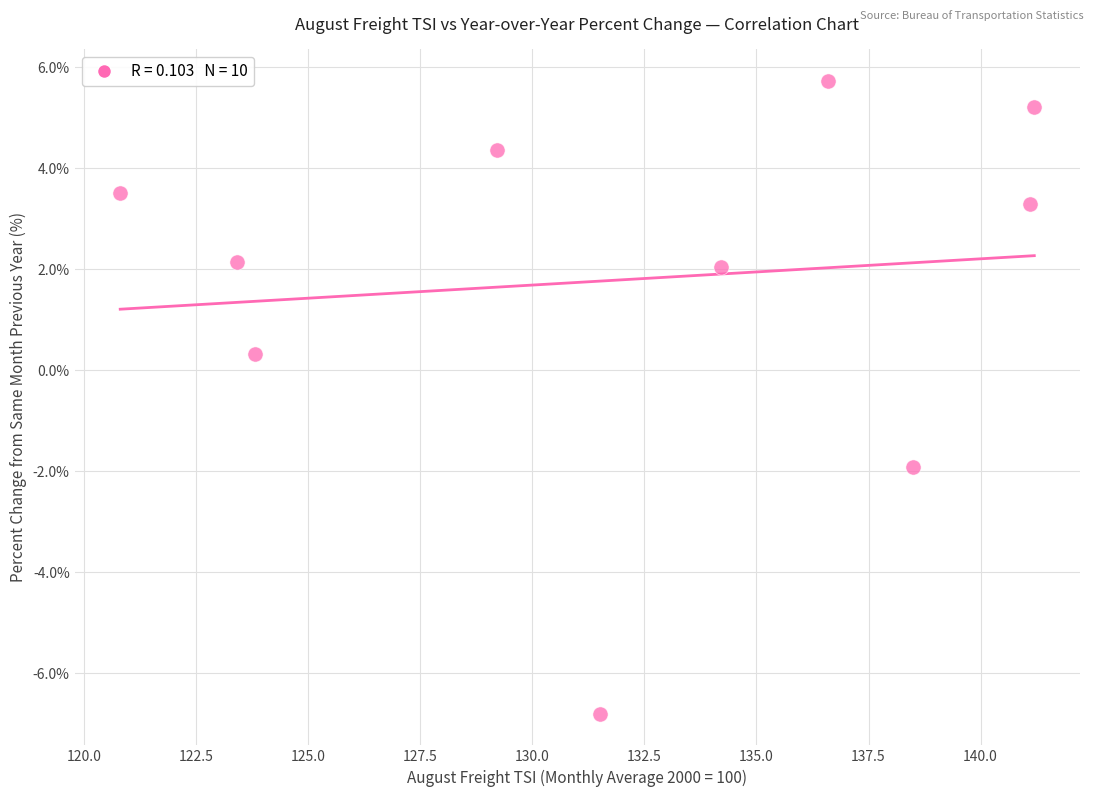

What is the range of Y values (max minus min)?

12.5